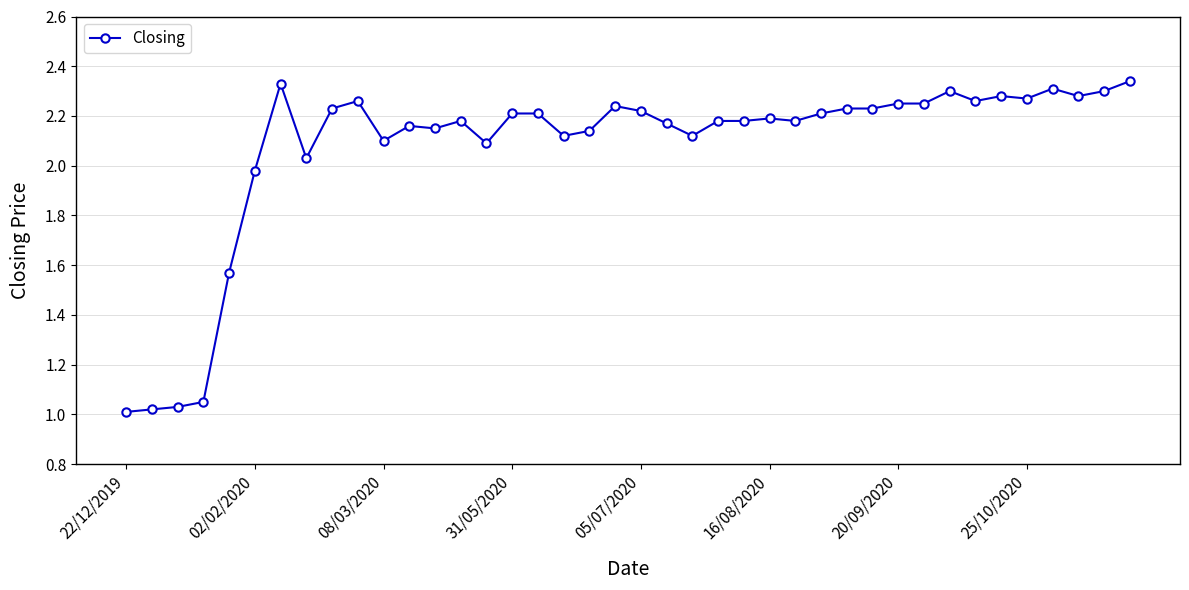

True or false: there are more than 1 points higher than both neighbors.

True